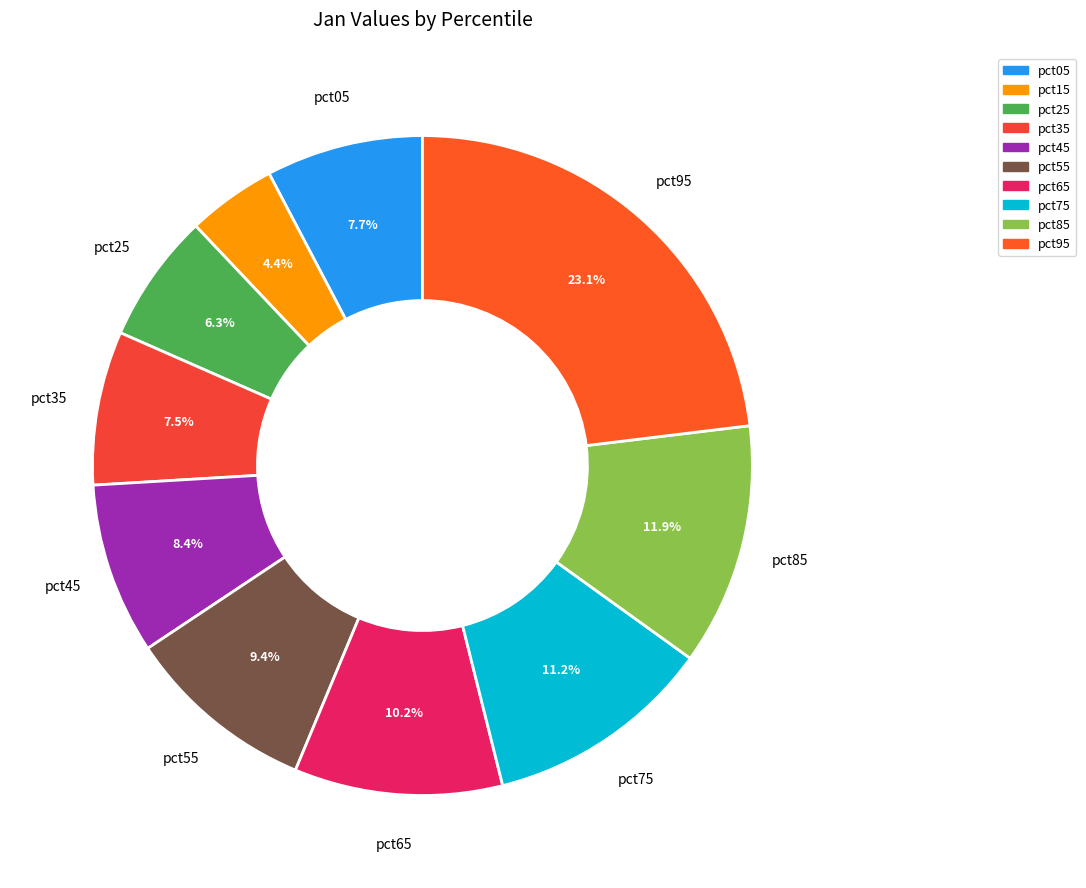

To the nearest percent, what is the average slice percentage?

10%